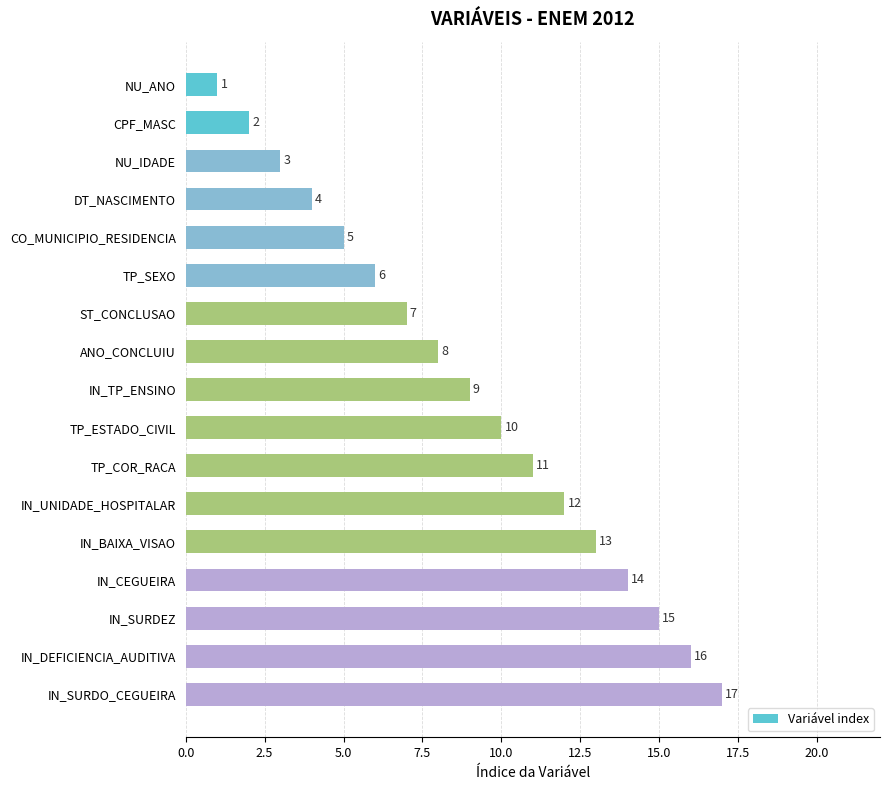

What is the difference between the maximum and second lowest values?

15